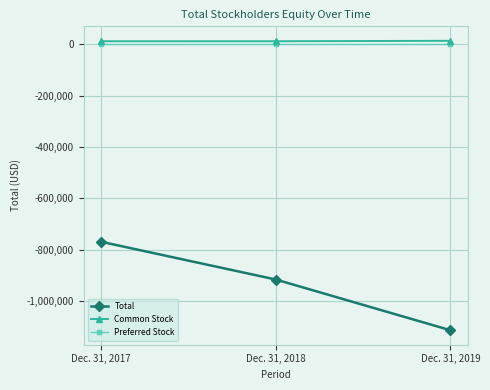

What is the approximate value of Preferred Stock at Dec. 31, 2019?

24